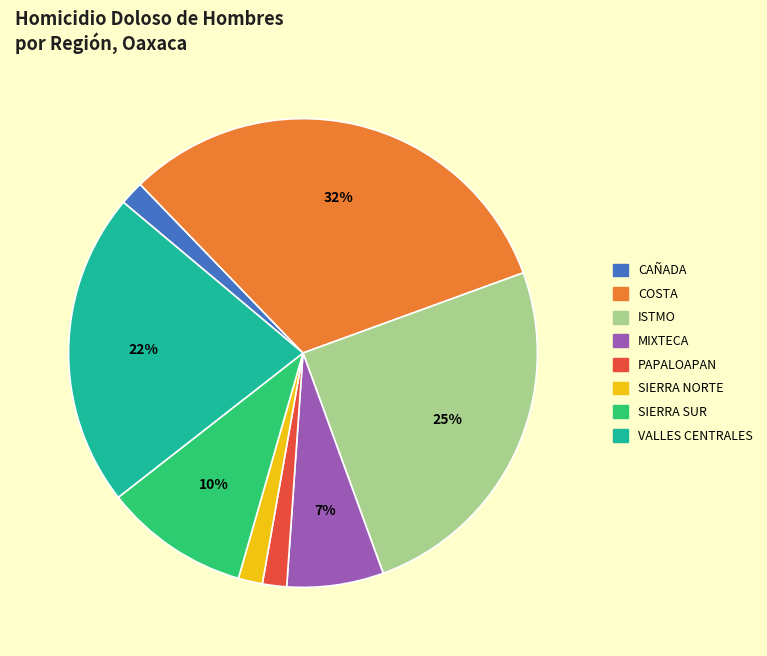

How many slices are in this pie chart?

8